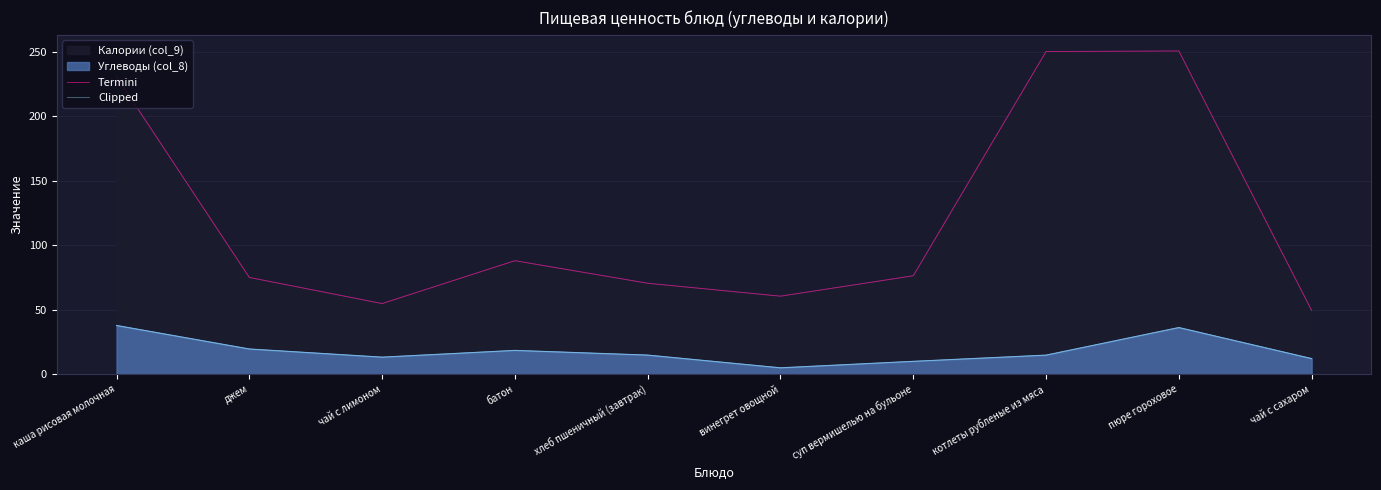

How many data points in Termini are less than 76?

5